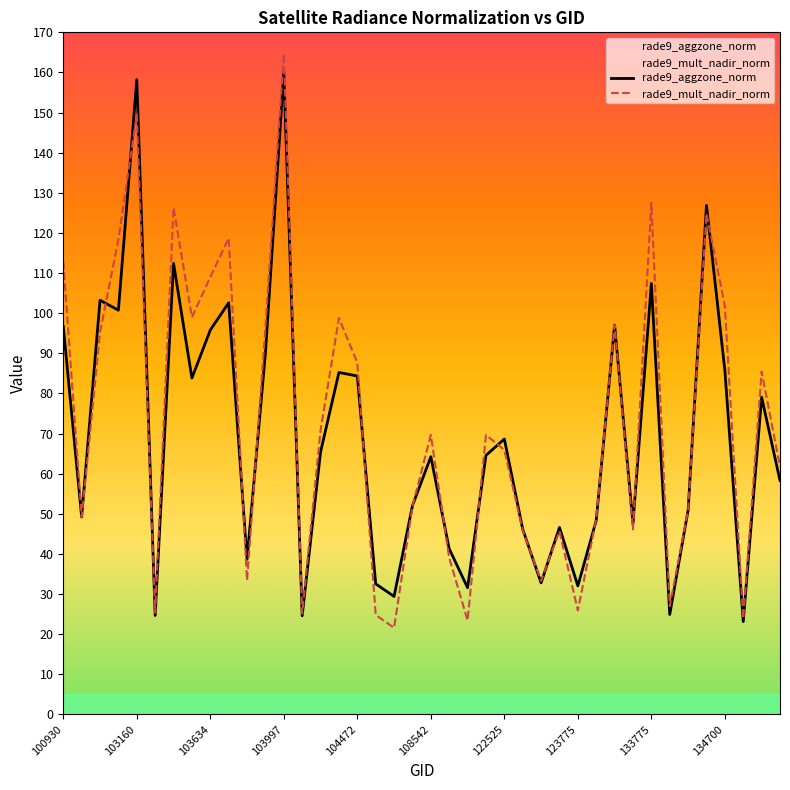

Reading right to left, list all the values displayed in this chart.

rade9_aggzone_norm: 137730=58.3	137715=79.1	137525=23.1	134700=85.7	134505=126.9	134322=50.9	134138=24.9	133775=107.4	133762=47.6	133405=97.0	132309=48.3	123775=32.0	123600=46.6	123428=32.8	123251=46.2	122525=68.6	121989=64.6	121819=31.6	108715=41.3	108542=64.2	108369=52.0	107832=29.4	107659=32.5	104472=84.3	104355=85.2	104346=65.4	104112=24.6	103997=160.1	103760=90.1	103753=38.7	103643=102.6	103634=95.8	103524=83.8	103515=112.4	103396=24.7	103160=158.2	102919=100.7	102792=103.2	102671=49.2	100930=96.7
rade9_mult_nadir_norm: 137730=61.8	137715=85.5	137525=23.9	134700=101.7	134505=124.8	134322=50.9	134138=27.0	133775=127.4	133762=46.1	133405=97.0	132309=48.6	123775=25.9	123600=45.7	123428=33.3	123251=45.9	122525=65.9	121989=69.6	121819=23.4	108715=39.0	108542=69.7	108369=51.8	107832=21.6	107659=24.8	104472=87.7	104355=98.8	104346=70.8	104112=25.1	103997=164.7	103760=96.4	103753=33.4	103643=118.7	103634=109.0	103524=99.0	103515=126.3	103396=25.3	103160=149.5	102919=118.4	102792=95.2	102671=49.2	100930=112.9